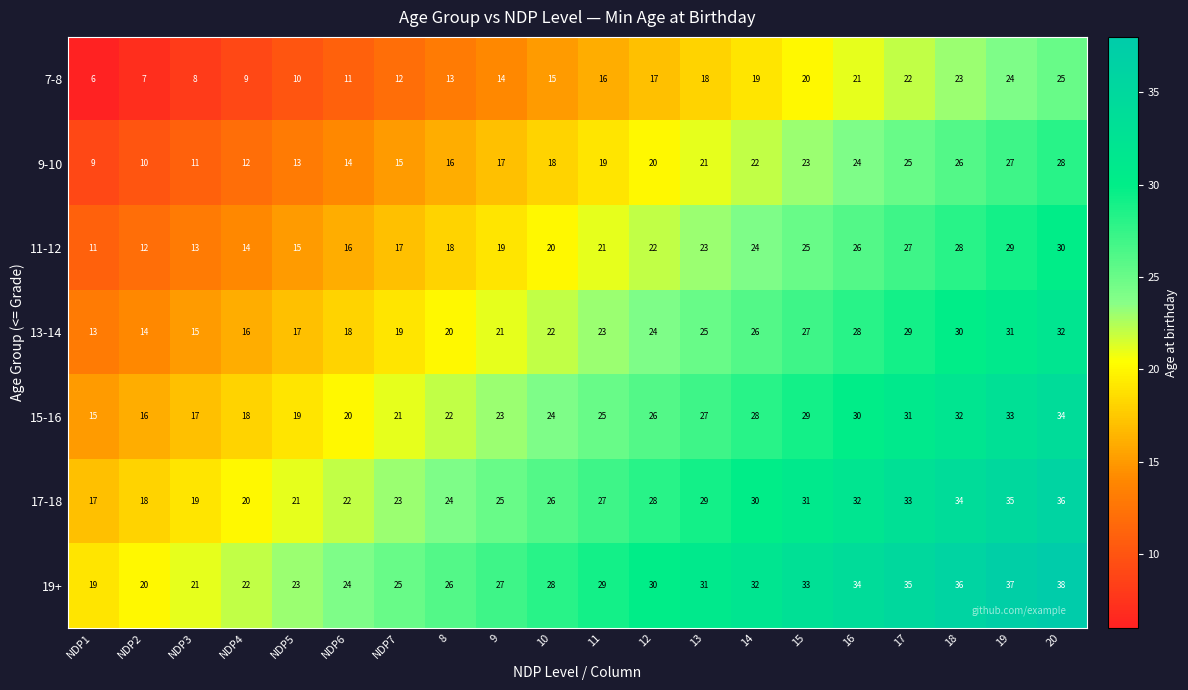

At which category is the sum across all series the highest?

20